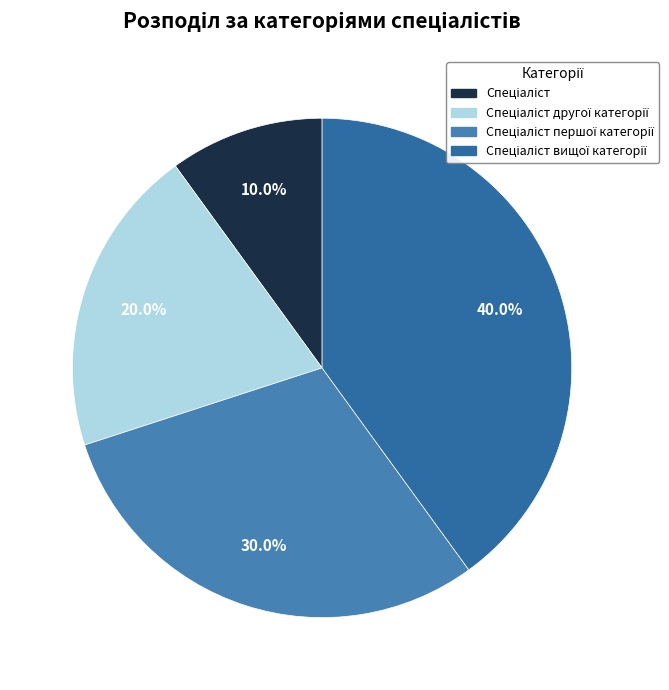

Approximately how many times larger is the value at Спеціаліст вищої категорії compared to Спеціаліст другої категорії?

2.0